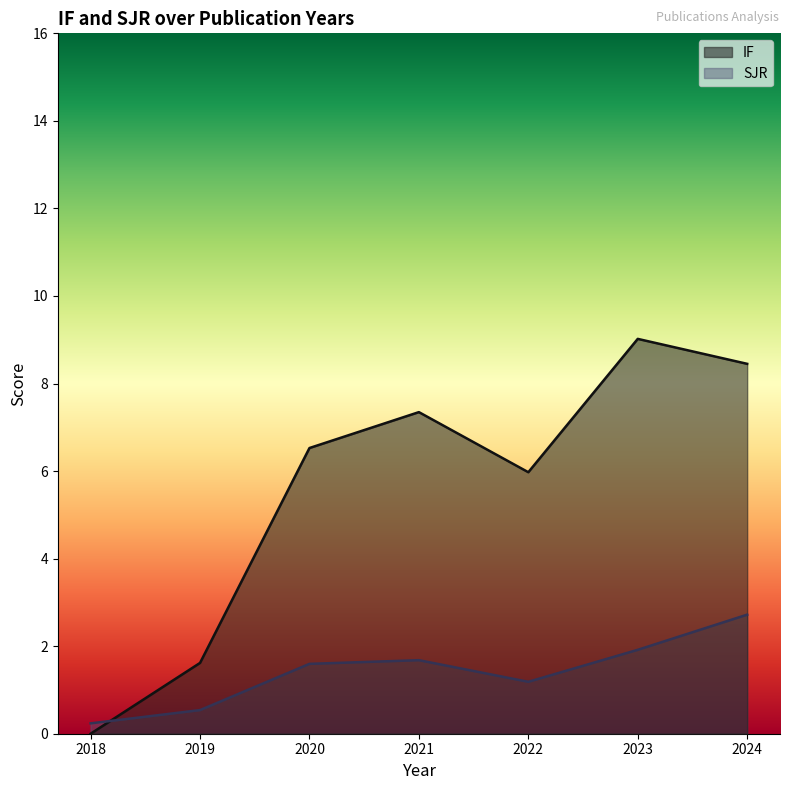

What is the sum of all SJR values?

9.9